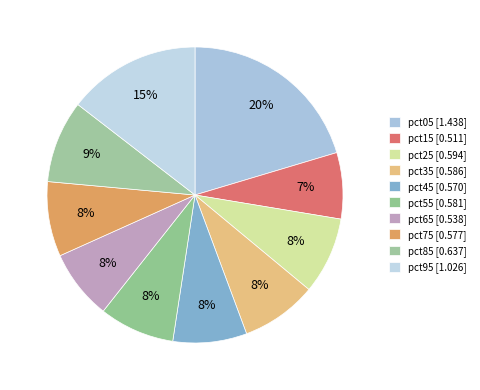

Rank the categories by value from lowest to highest.

pct15, pct65, pct45, pct75, pct55, pct35, pct25, pct85, pct95, pct05